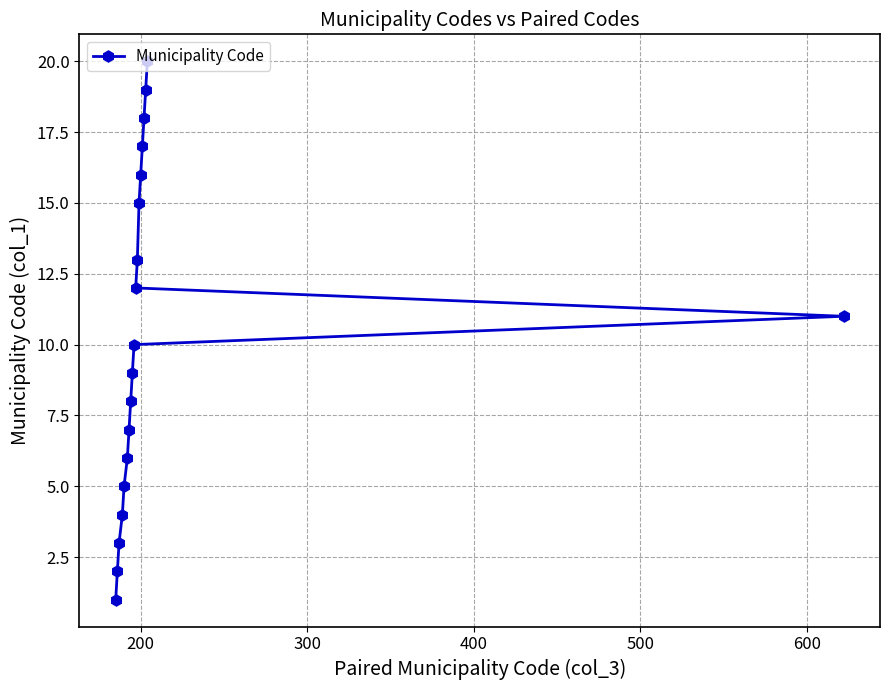

What is the difference between the maximum and second lowest values?

18